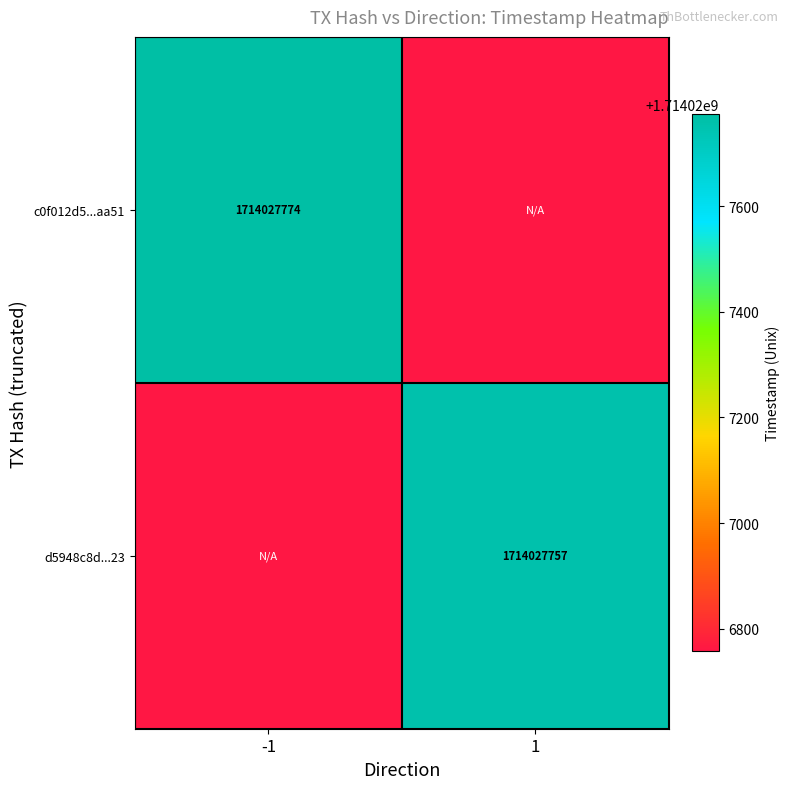

What is the sum of all c0f012d5590bc7b641dcfbc5e1a3ef3792caa51 values?

1714027774